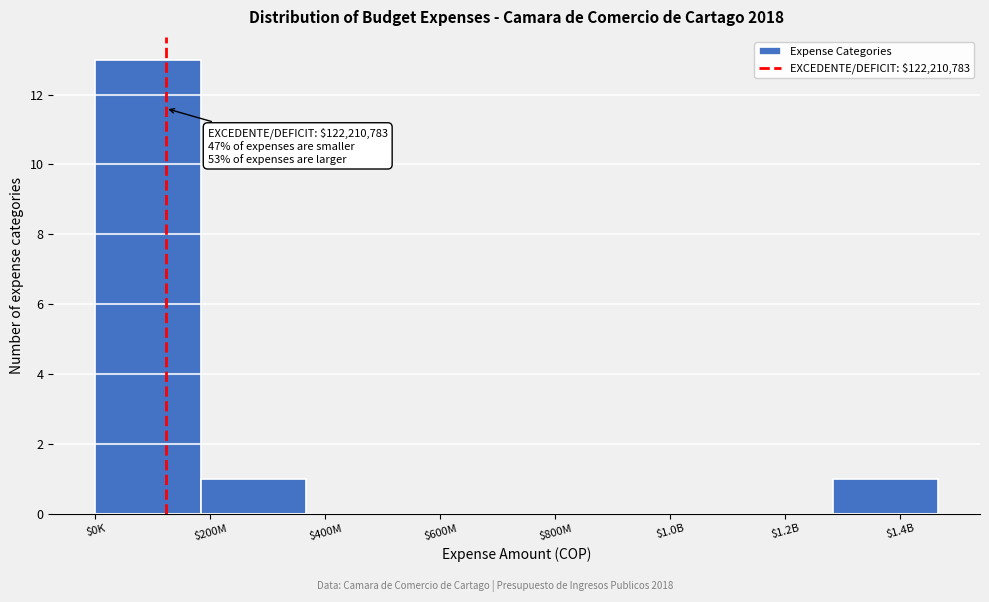

The value at $600M is 4. True or false?

False